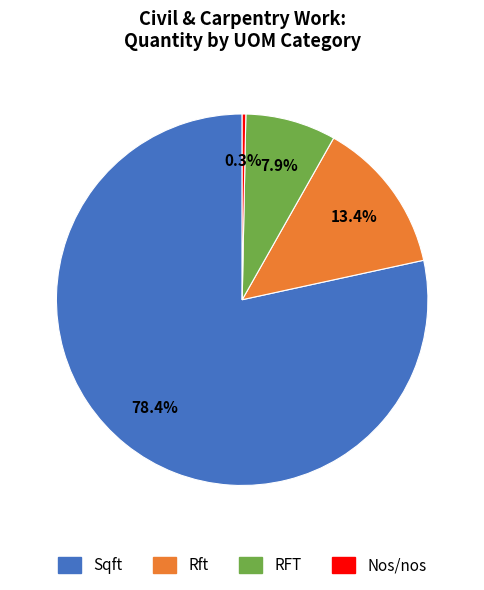

How many segments does this pie chart have?

4